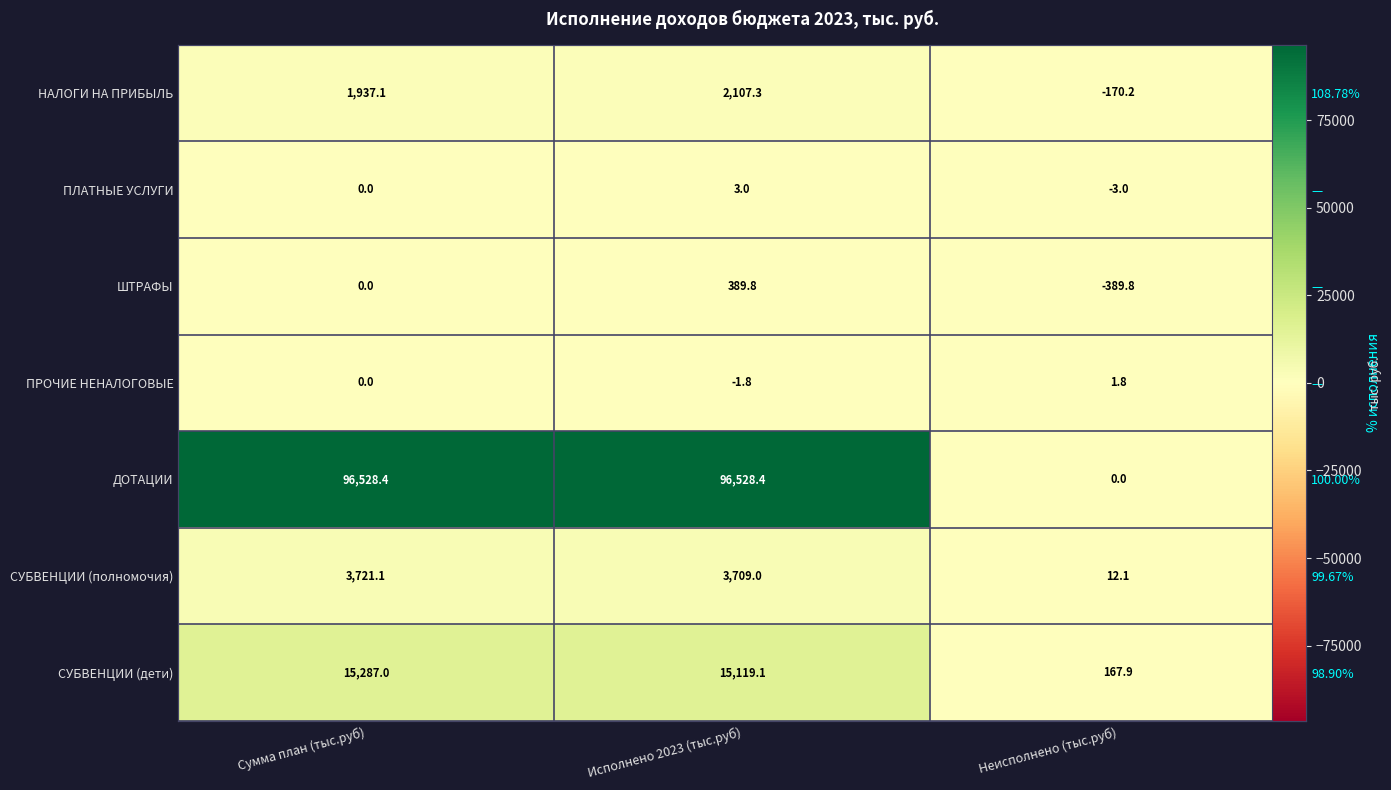

Is it true that ШТРАФЫ equals 0.0 at Сумма план (тыс.руб)?

True